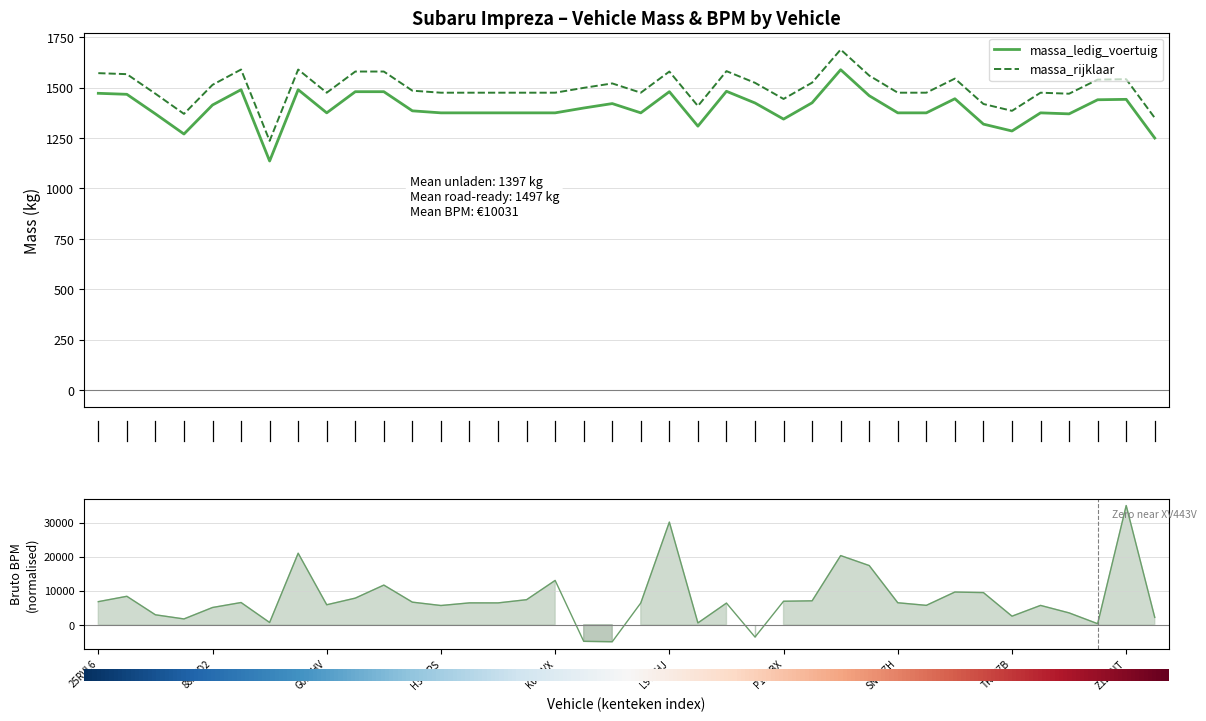

What is the difference between the second highest and minimum values in the bruto_bpm series?

35138.6